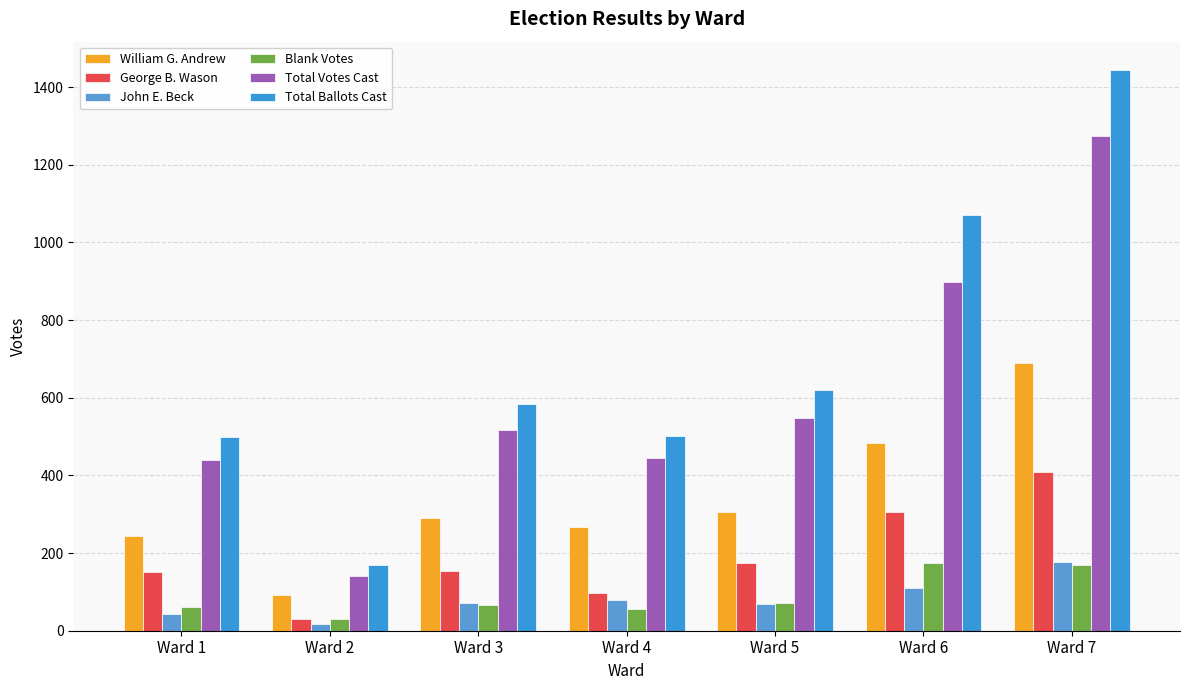

What is the lowest value of the Total Votes Cast series?

140